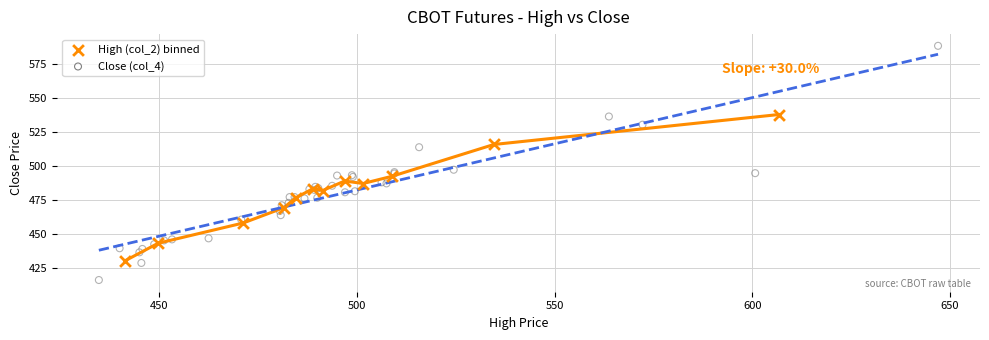

Which series reaches the maximum Y coordinate?

Close (col_4)